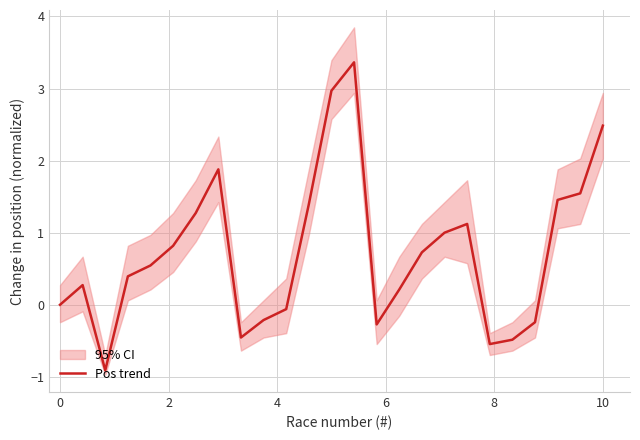

What is the maximum value for Pos trend?

3.4